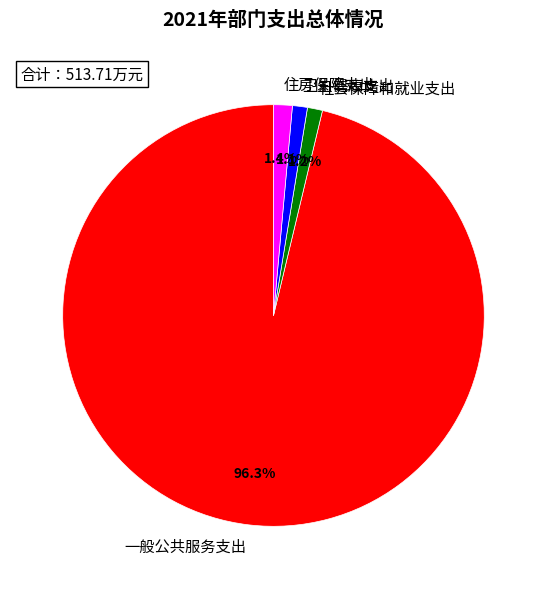

Which category has the biggest portion of the pie?

一般公共服务支出